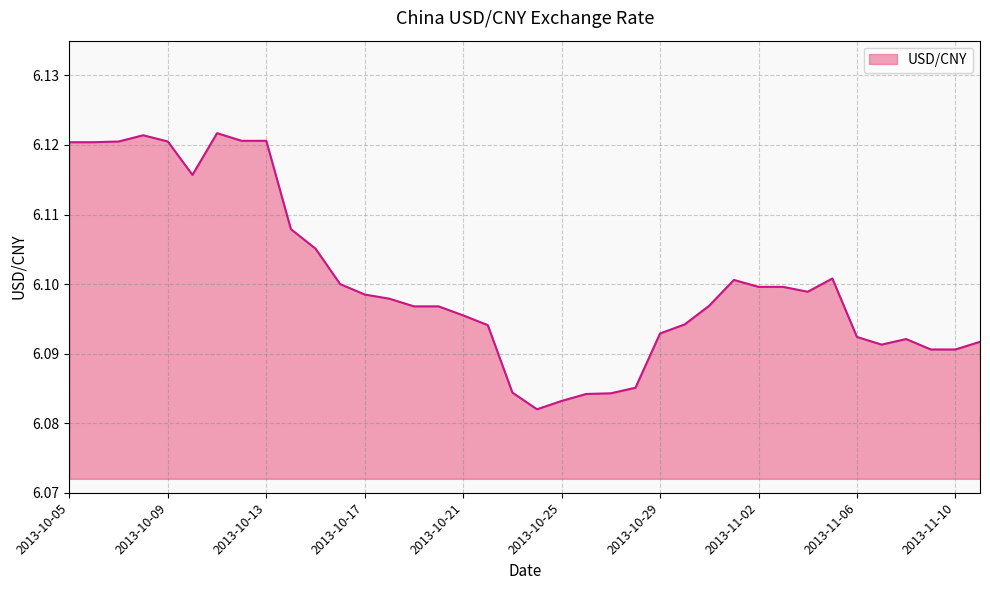

What value does the data have at 2013-10-29?

6.1